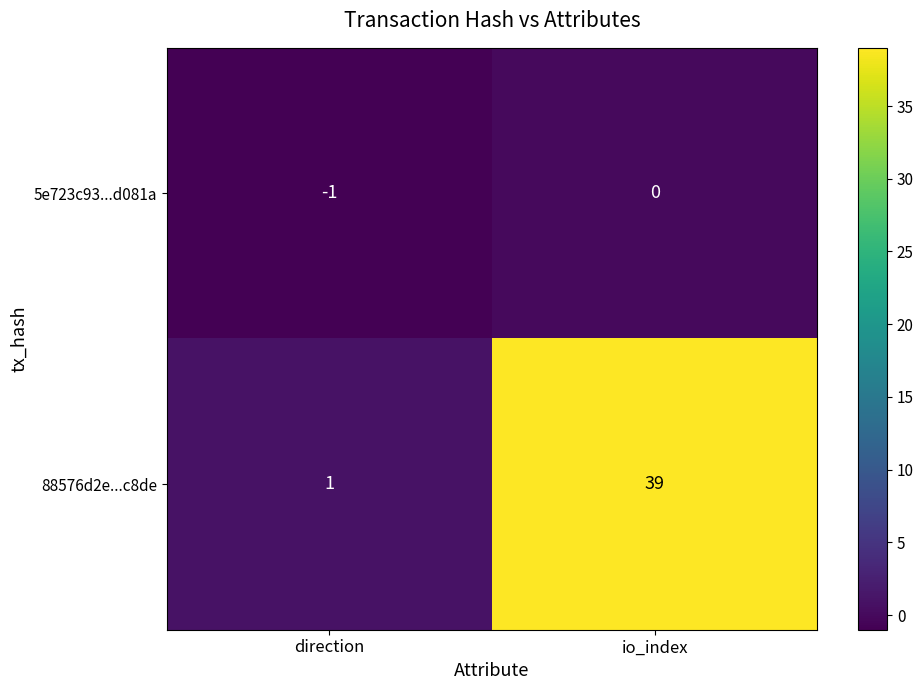

What is the difference between the highest and lowest values at io_index?

39